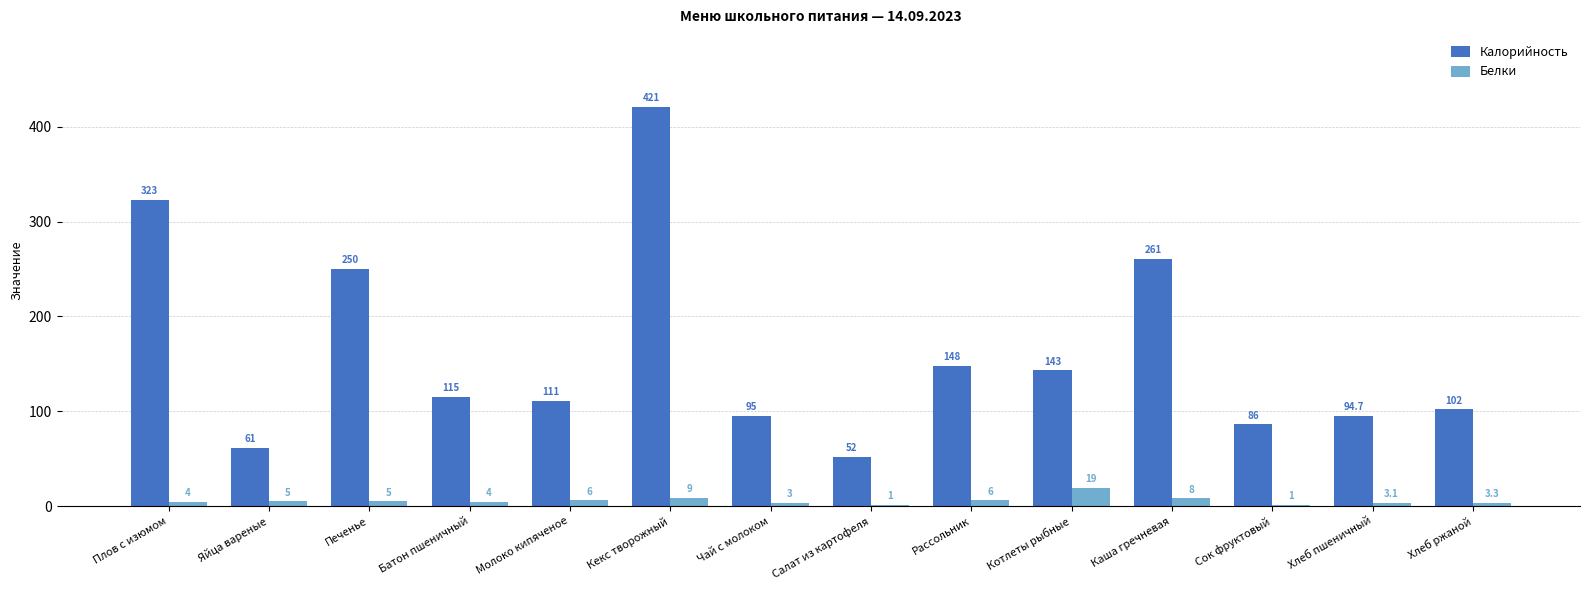

Are the bars grouped side by side (vs. stacked)?

Yes